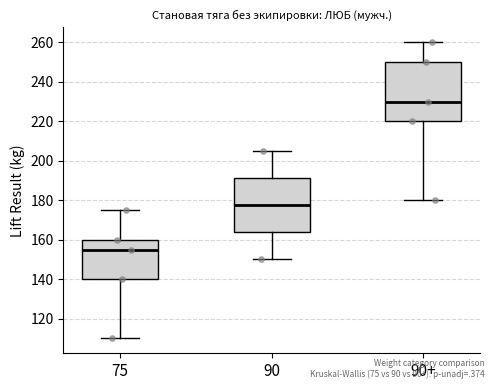

Reading left to right, read every box against the y-axis: the position of its median line, the range the box covers, and the ends of its whiskers. The values are not printed on the chart, so give them approximately, as read against the axis.

75: median 156, box 140 to 160, whiskers 110 to 176
90: median 178, box 164 to 192, whiskers 150 to 206
90+: median 230, box 220 to 250, whiskers 180 to 260